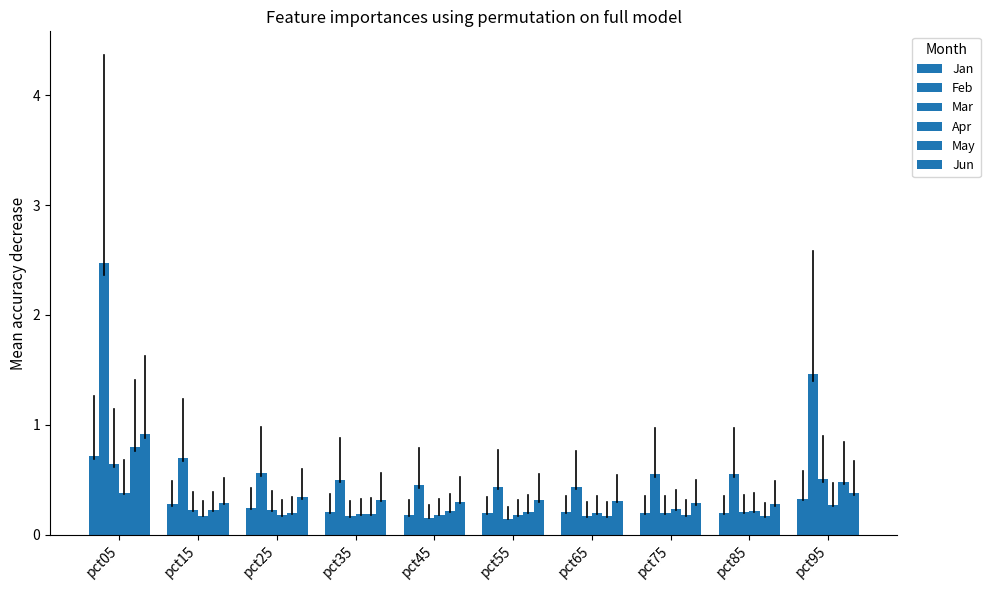

How many bars are there in each group?

6